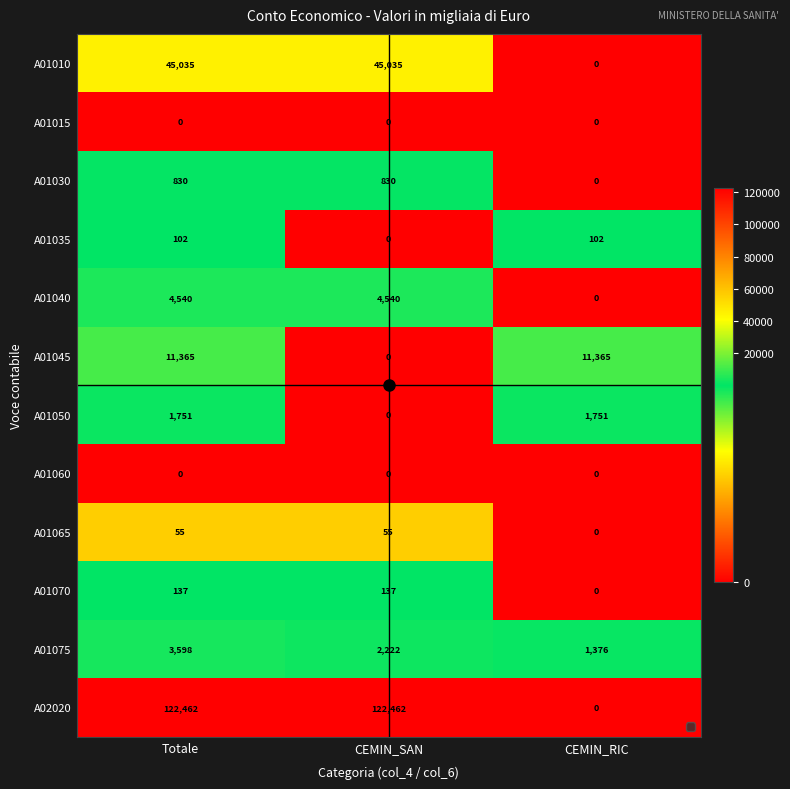

The A01065 series shows 96 at Totale. True or false?

False